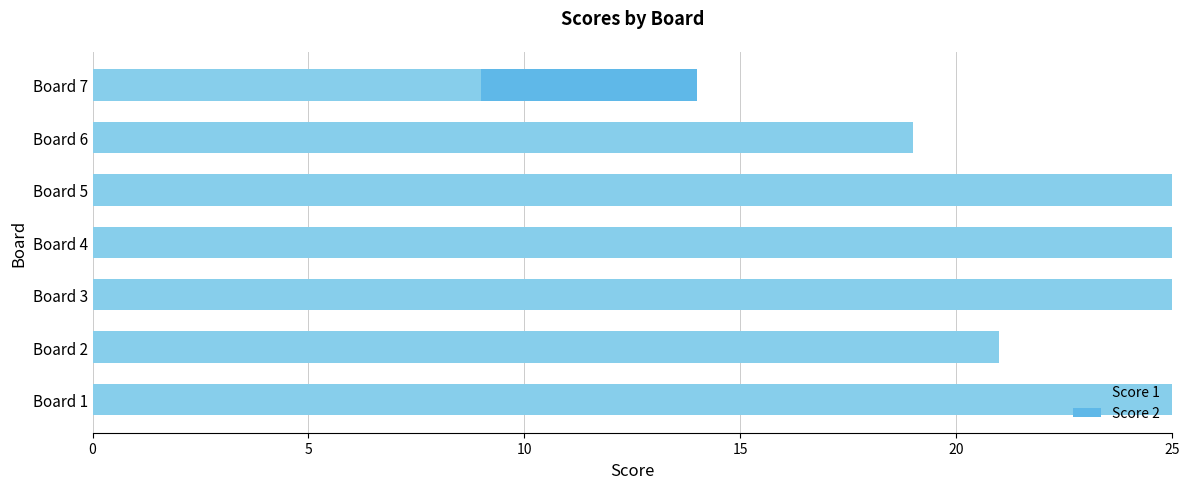

What is the highest value of the Score 1 series?

25